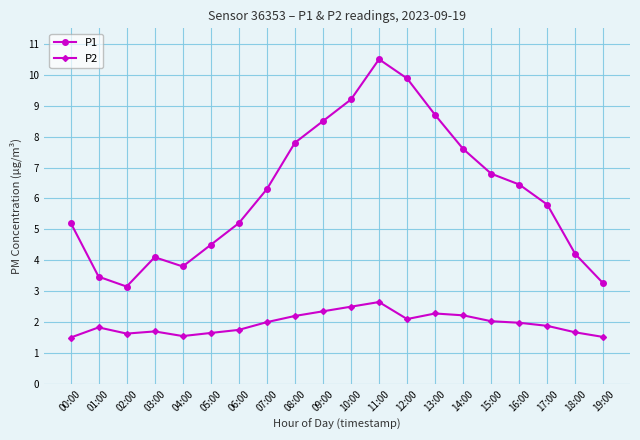

How many interior local valleys does the P1 series have?

2